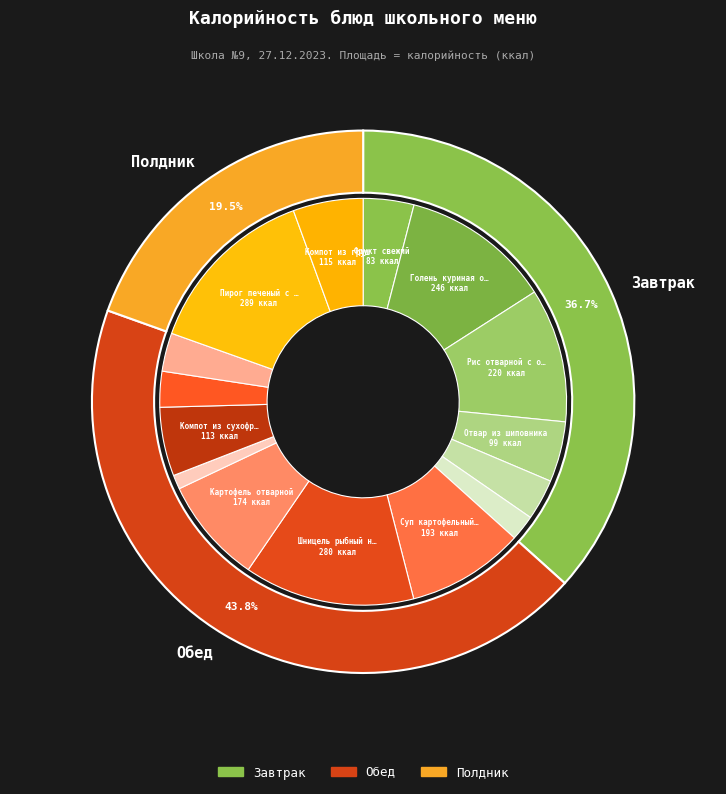

How much of the chart is everything except Огурец консервированный?

98.9%